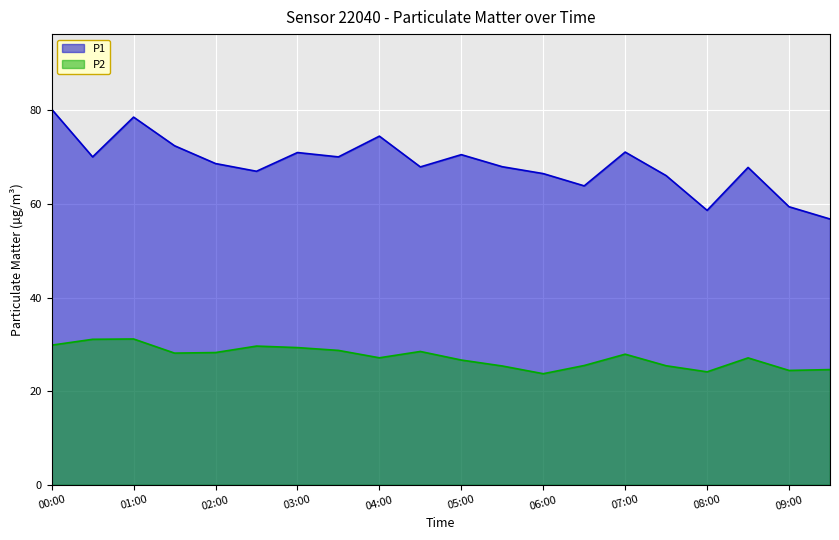

What is the smallest value displayed?

23.8